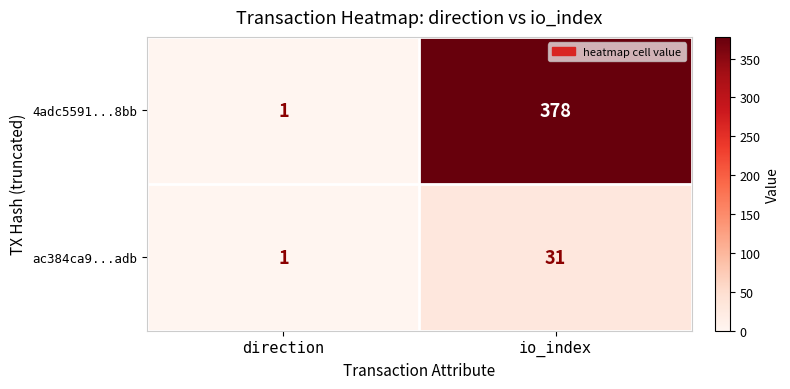

What is the average value of the ac384ca9...adb series?

16